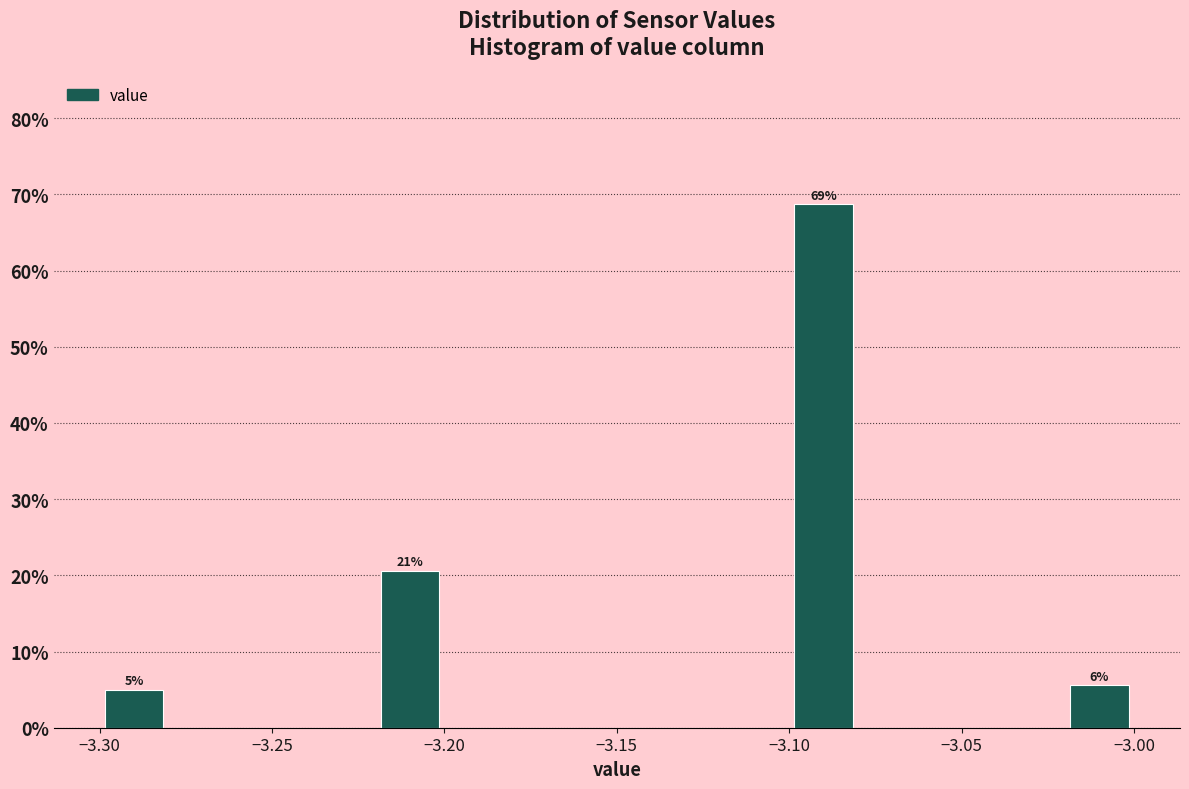

Which range on the x-axis has the tallest bar?

-3.10 to -3.08